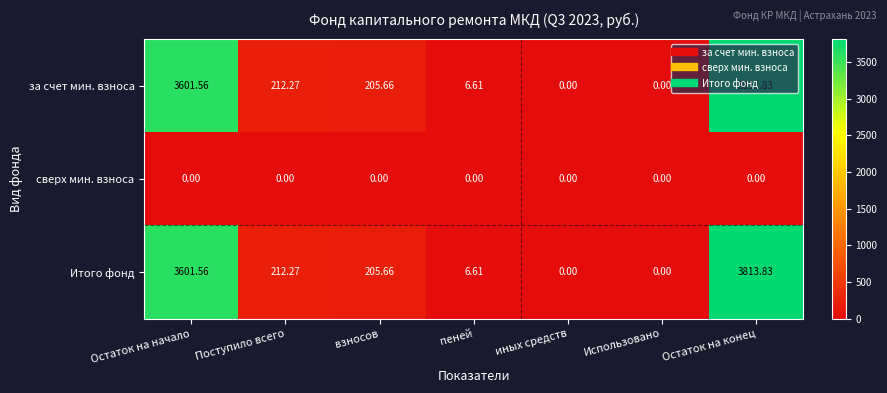

At which category is the sum across all series the highest?

Остаток на конец